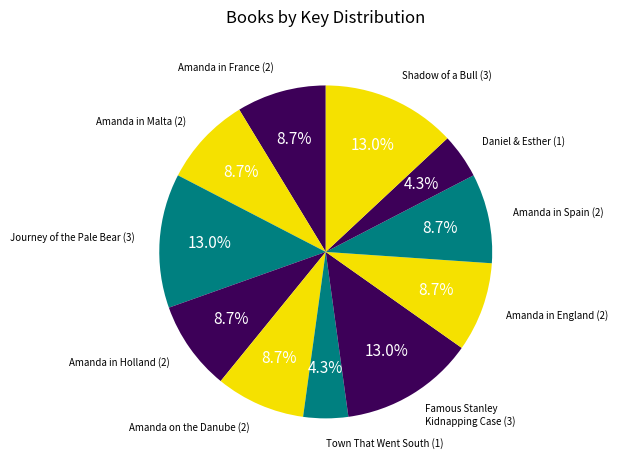

How many slices are in this pie chart?

11